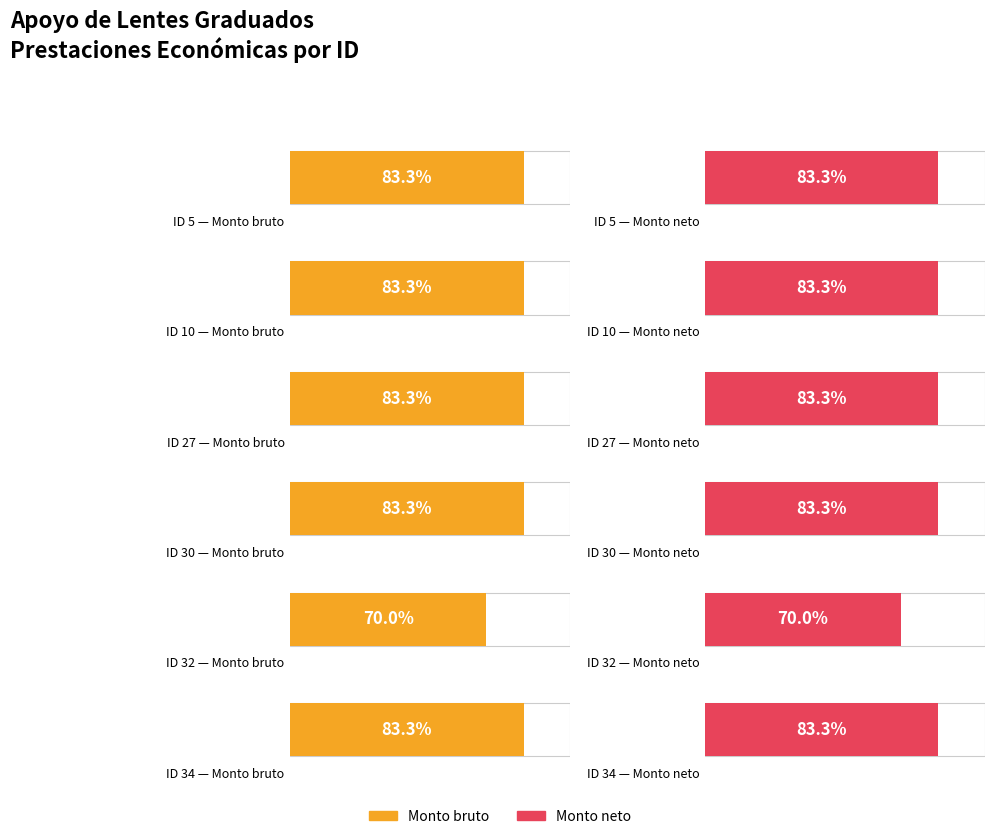

The Monto neto series shows 3376 at ID 5. True or false?

False